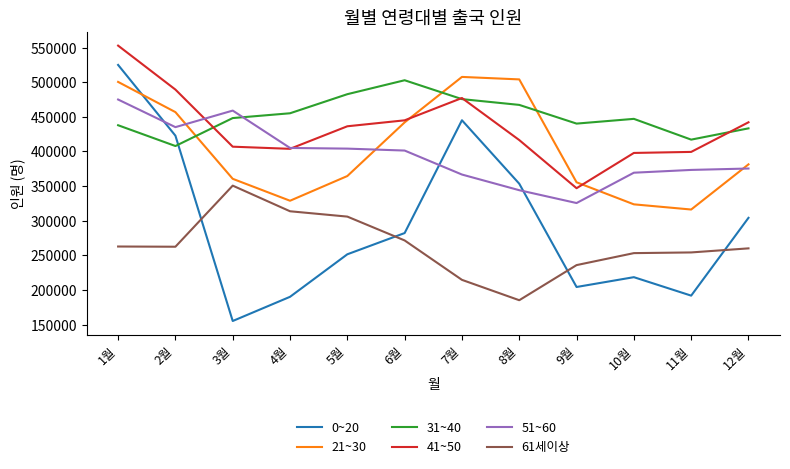

After their last crossing, which series has the higher values: 51~60 or 31~40?

31~40